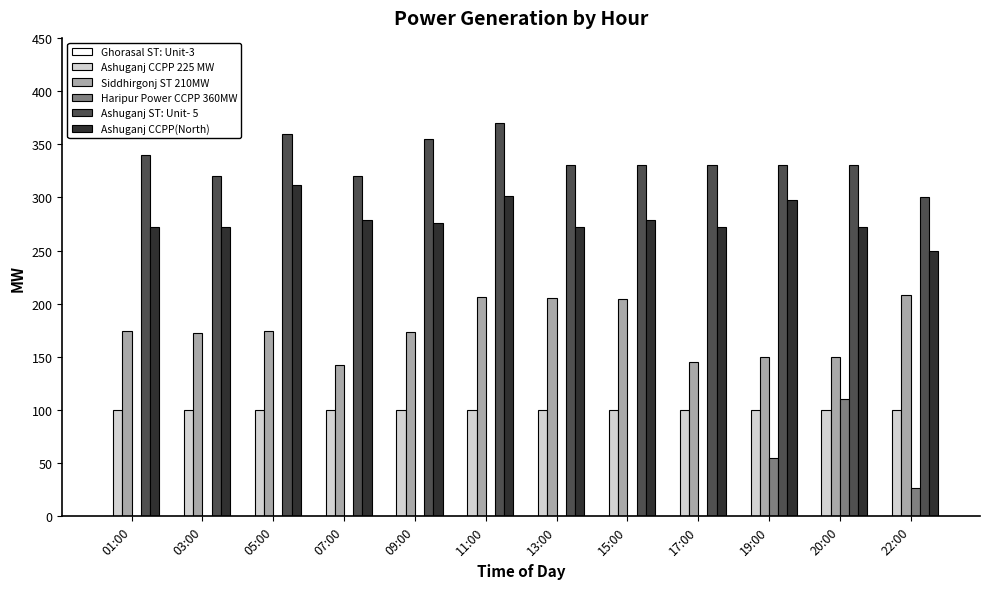

Are the bars grouped side by side (vs. stacked)?

Yes